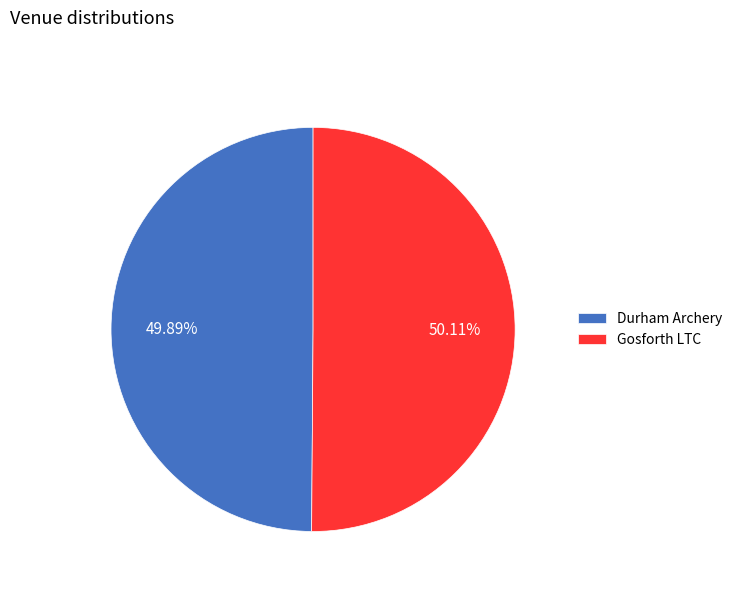

How many slices are in this pie chart?

2